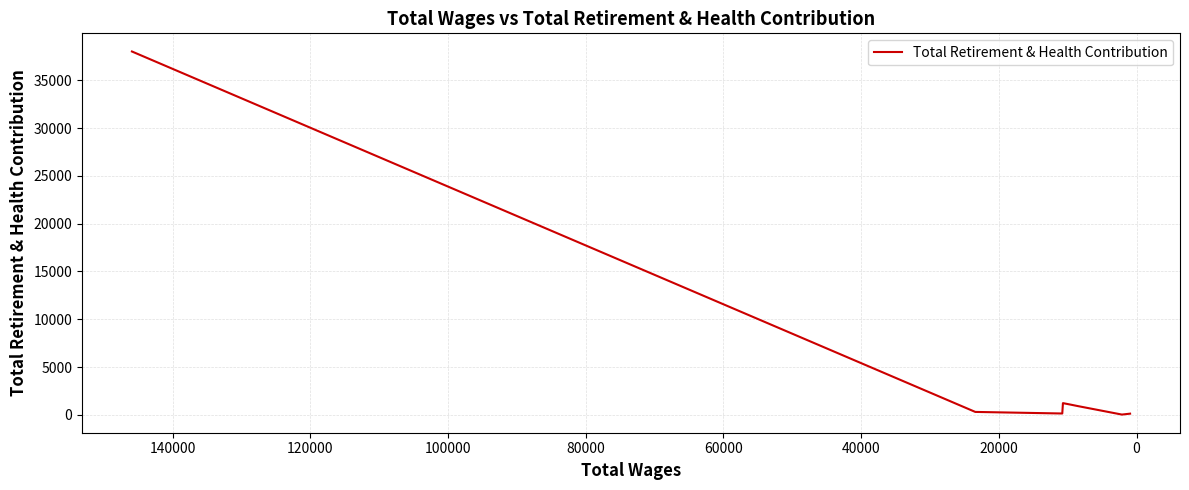

Reading left to right, transcribe all the data shown in this chart.

38021	305	140	1225	1084	915	28	123